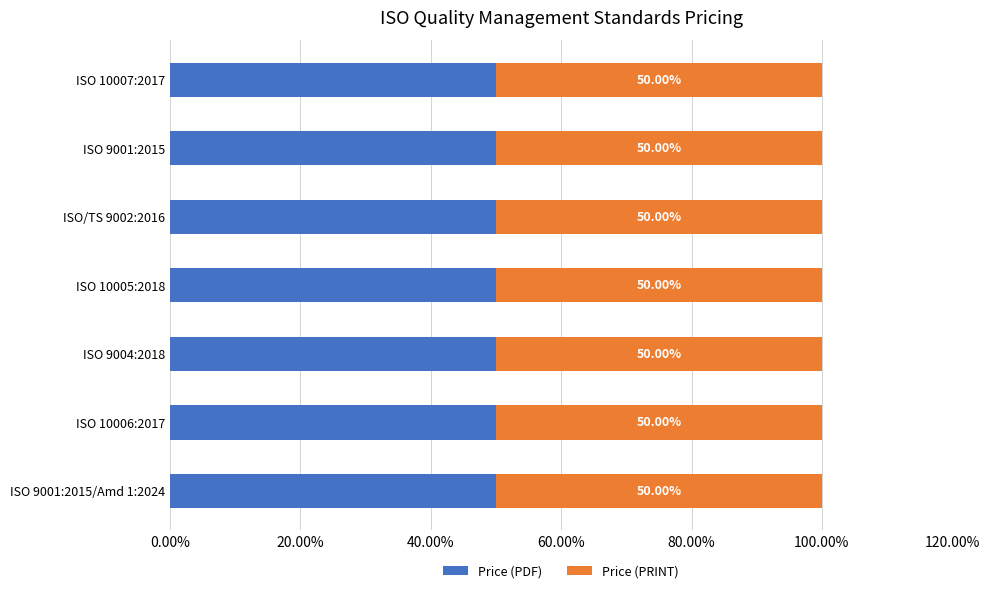

Count the Price (PDF) values in the range 65 to 177.

5